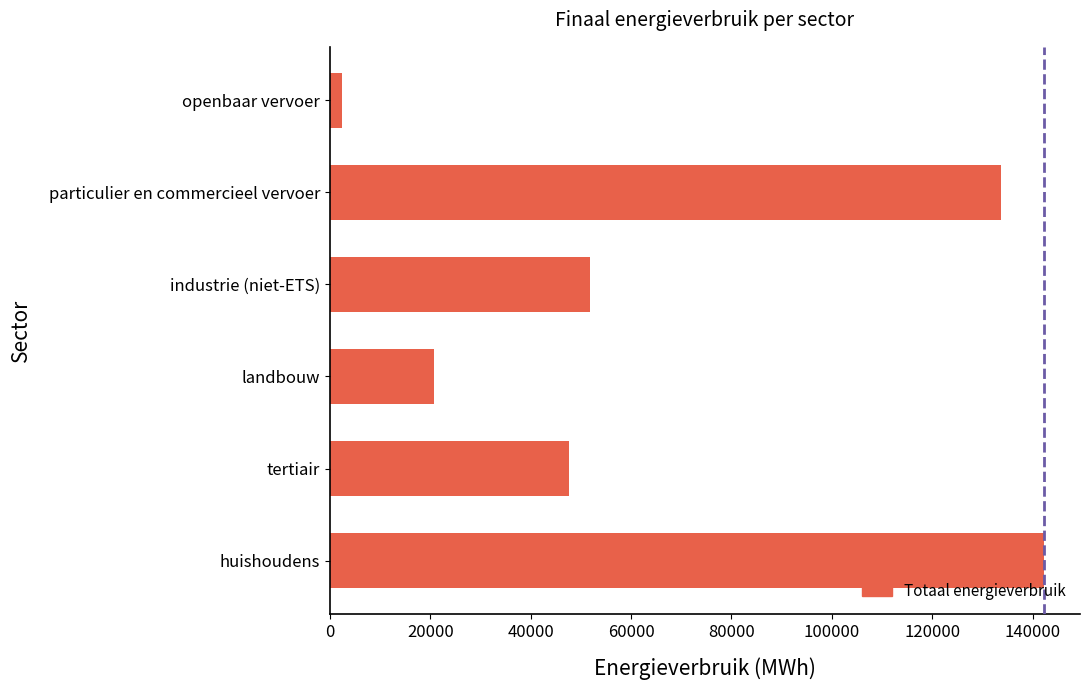

What is the average value?

66431.8